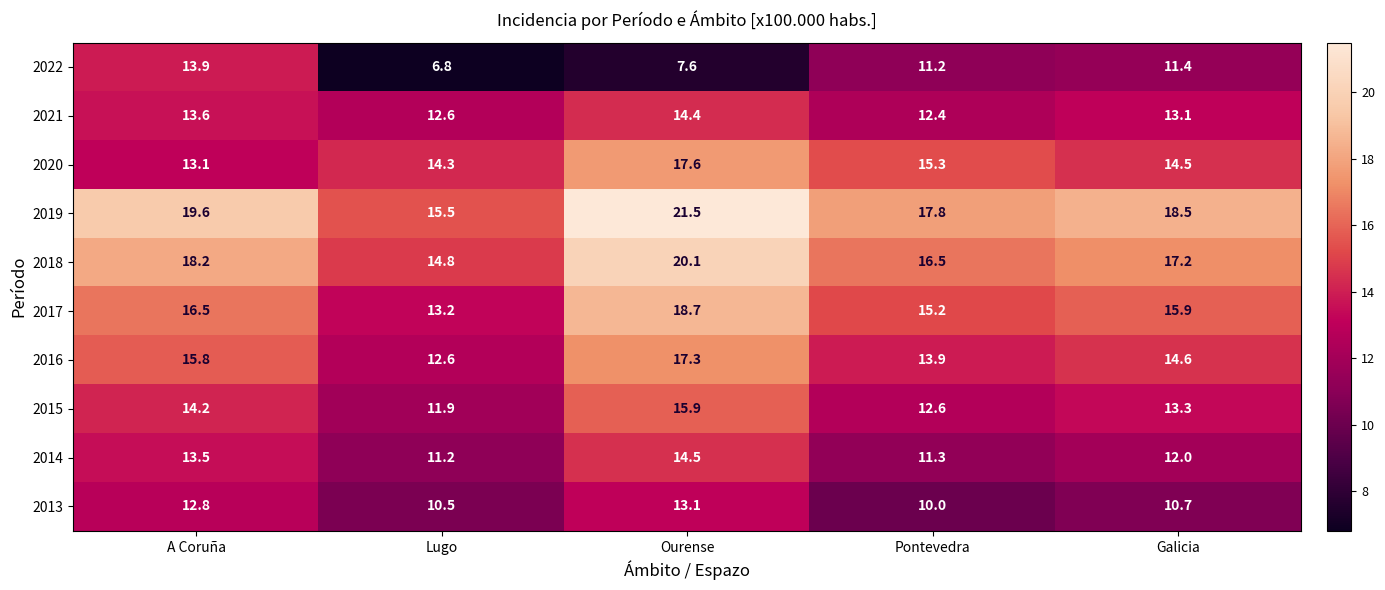

Rank the categories by 2019 value from highest to lowest.

Ourense, A Coruña, Galicia, Pontevedra, Lugo